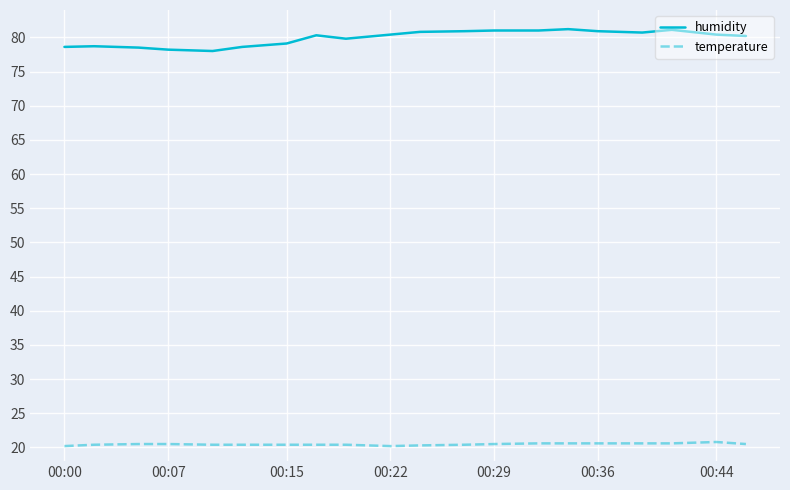

True or false: temperature and humidity cross at least once.

False